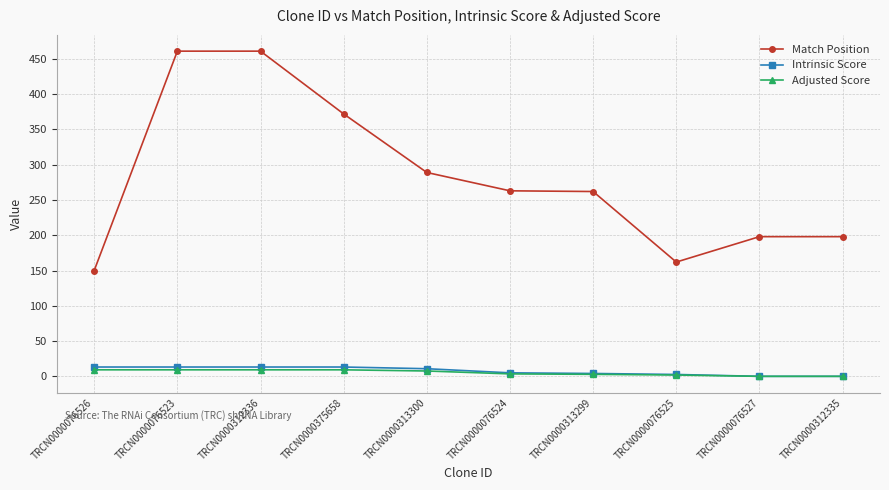

What is the average value of the Match Position series?

281.6